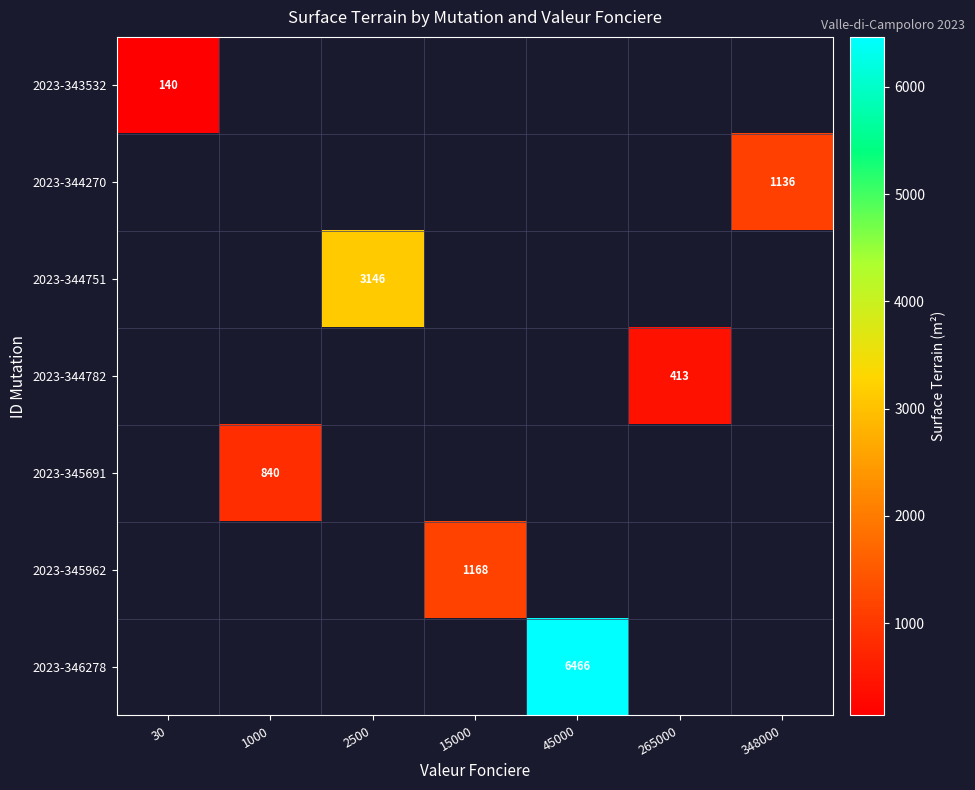

The 2023-345691 series shows 840 at 1000. True or false?

True